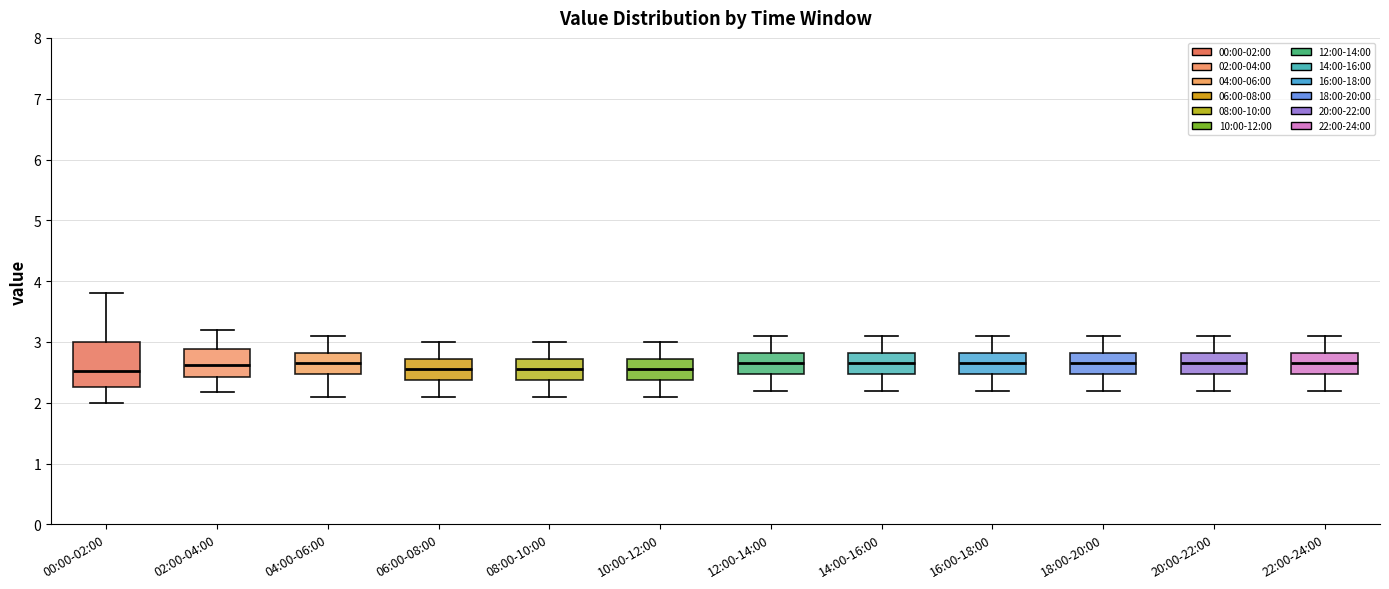

Where is the upper edge of the box for 06:00-08:00 on the y-axis? The values are not printed on the chart, so give them approximately, as read against the axis.

2.7